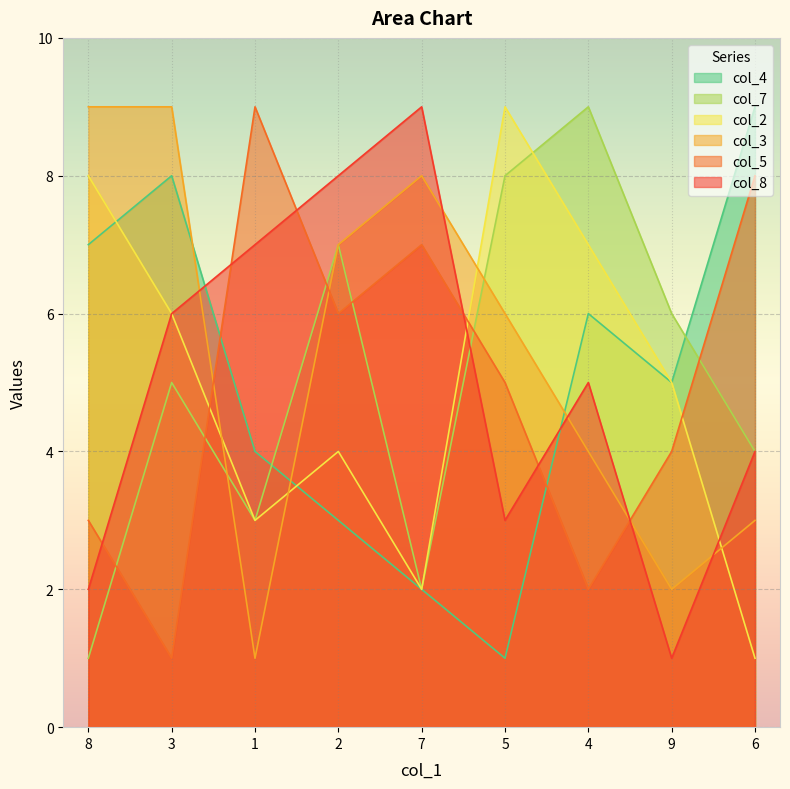

Count the col_7 values in the range 3 to 7.

5